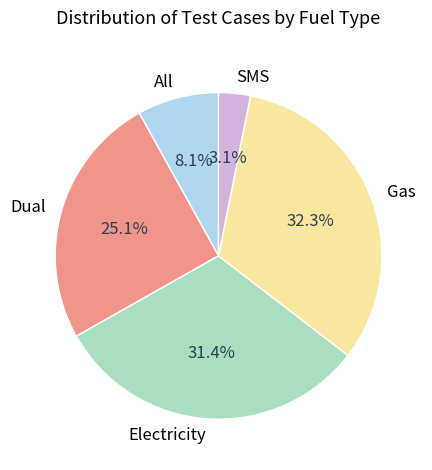

True or false: Dual accounts for 25% of the total.

True